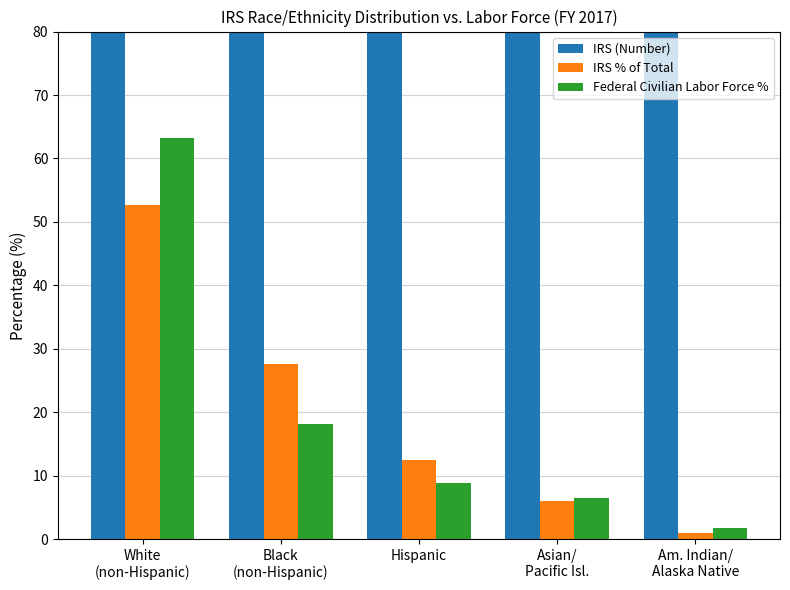

How many bars are there in each group?

3